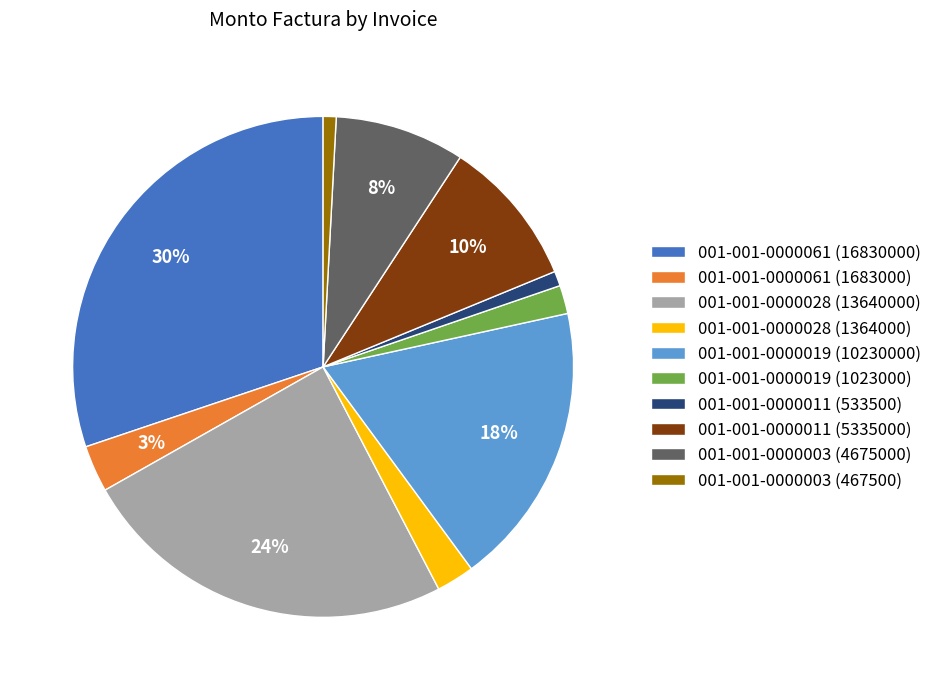

To the nearest percent, what is the average slice percentage?

10%